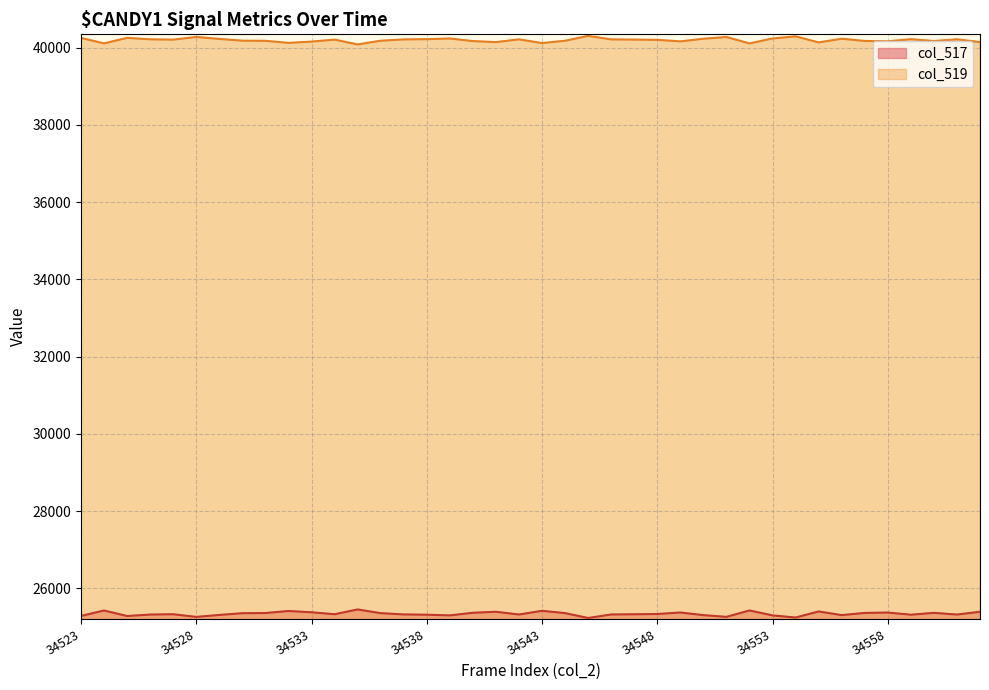

What is the change in value from 34529 to 34547?

+17